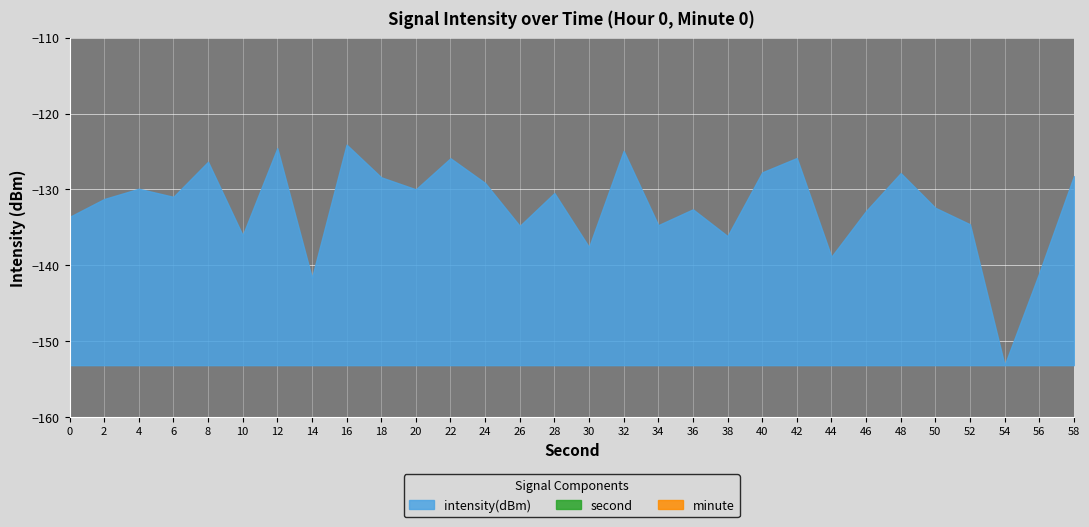

What is the difference between the highest and lowest values at 54?

207.2